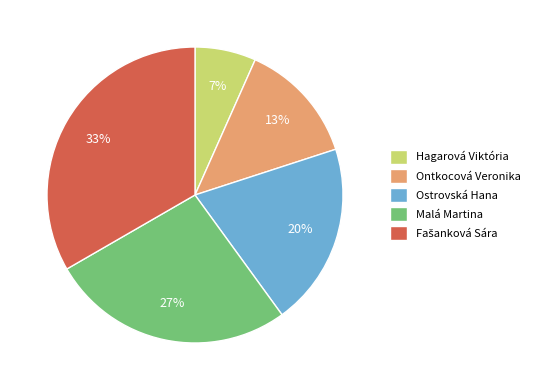

Does Hagarová Viktória account for over 50% of the chart?

No